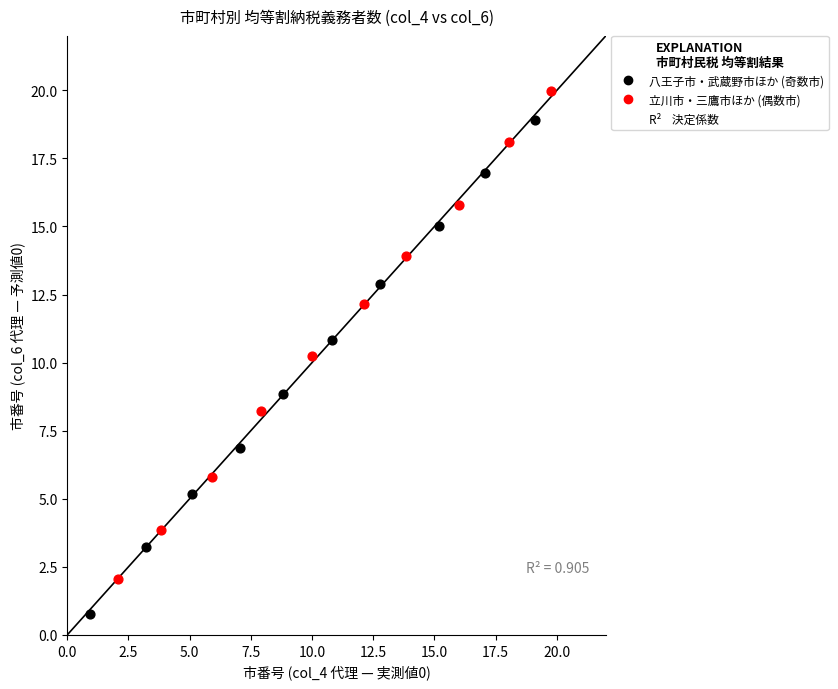

Which series contains the highest Y value?

立川市・三鷹市ほか (偶数市)